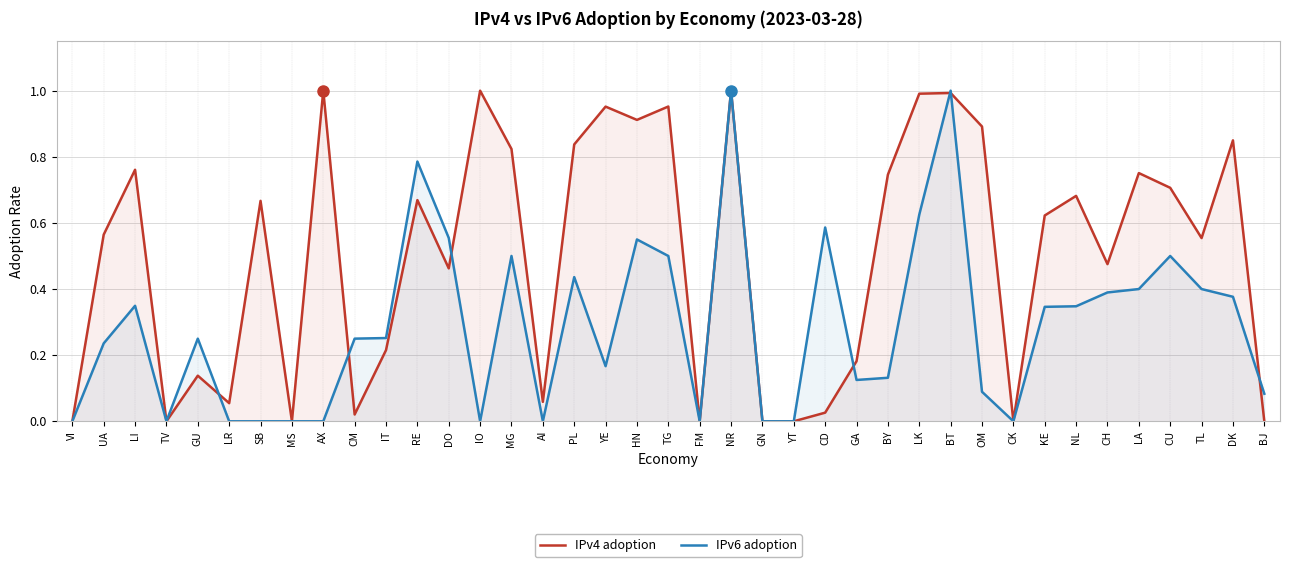

What is the highest value of the IPv6 adoption series?

1.0